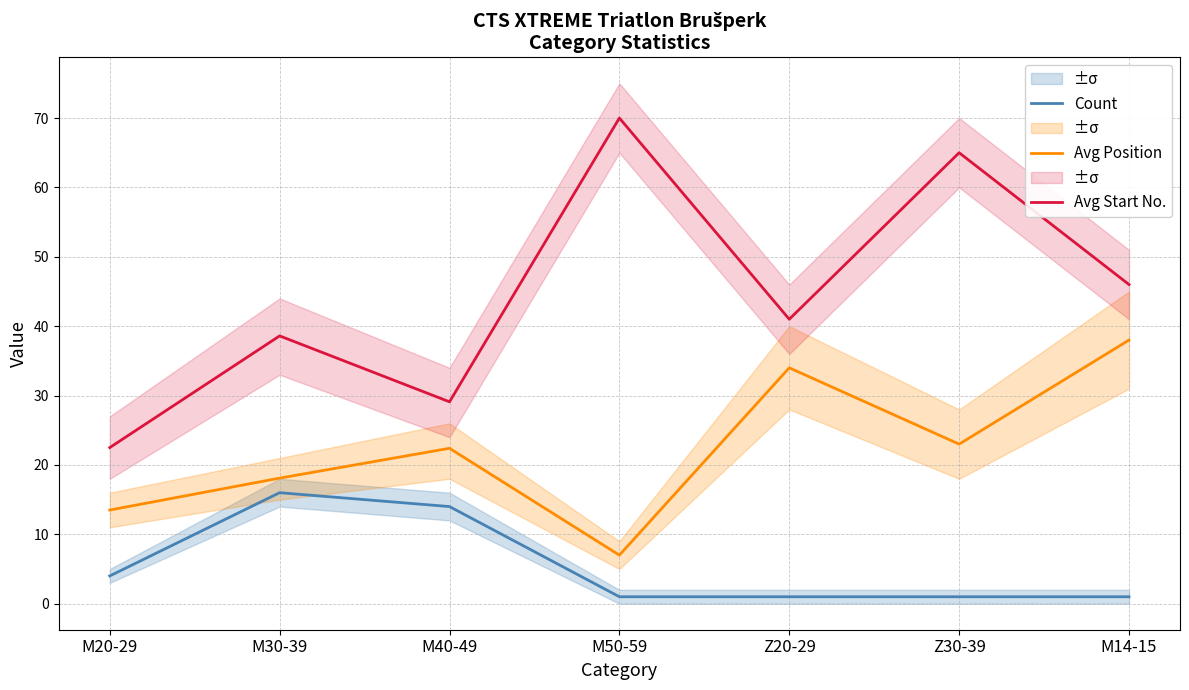

Is it true that Count equals 1.0 at M50-59?

True